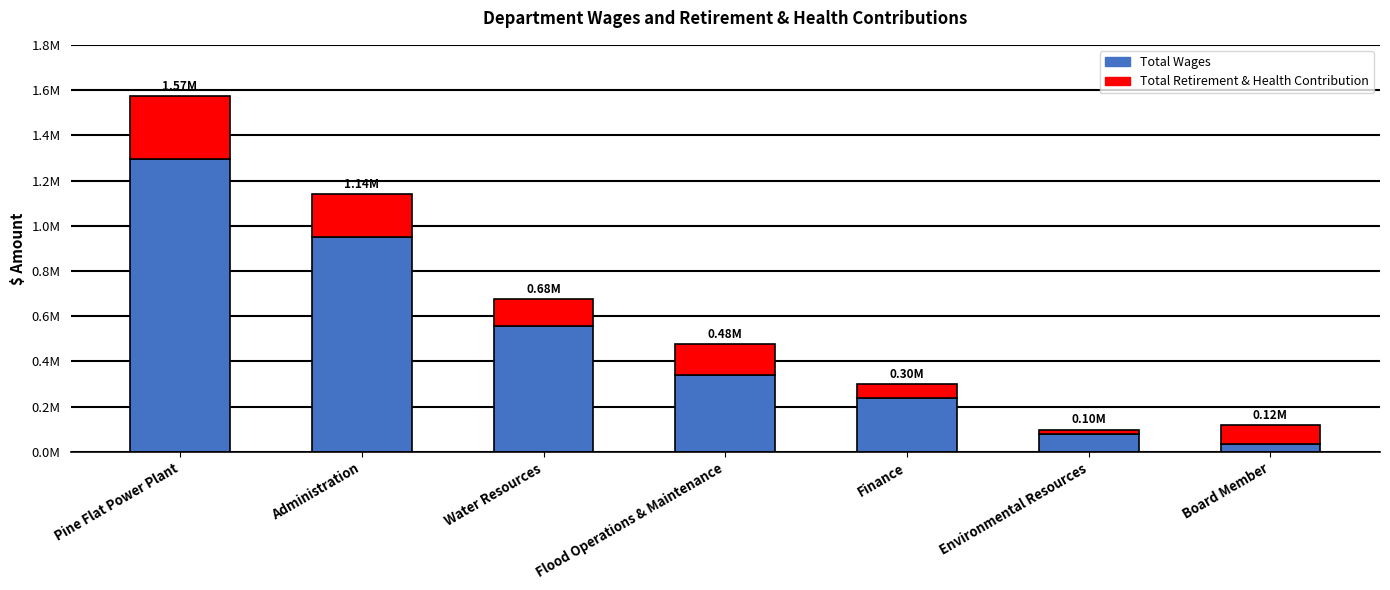

Does the chart contain stacked bars?

Yes